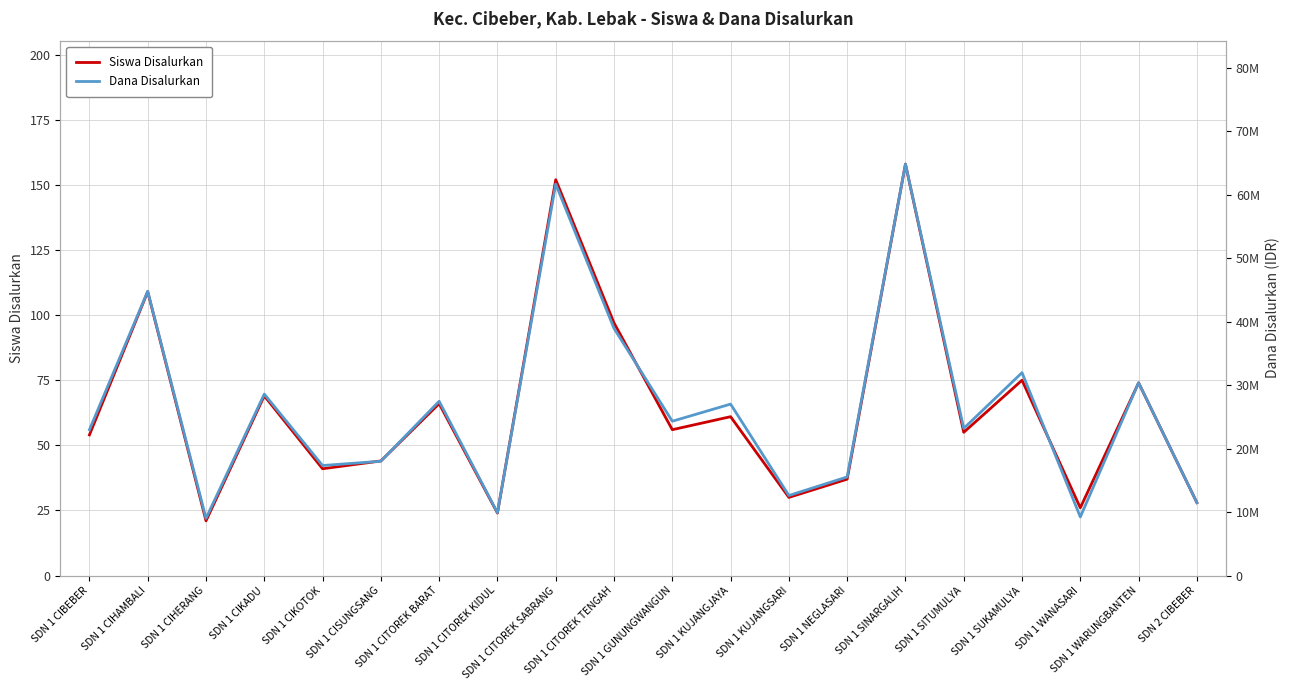

What is the value of the Siswa Disalurkan point at the 6th from the left?

44